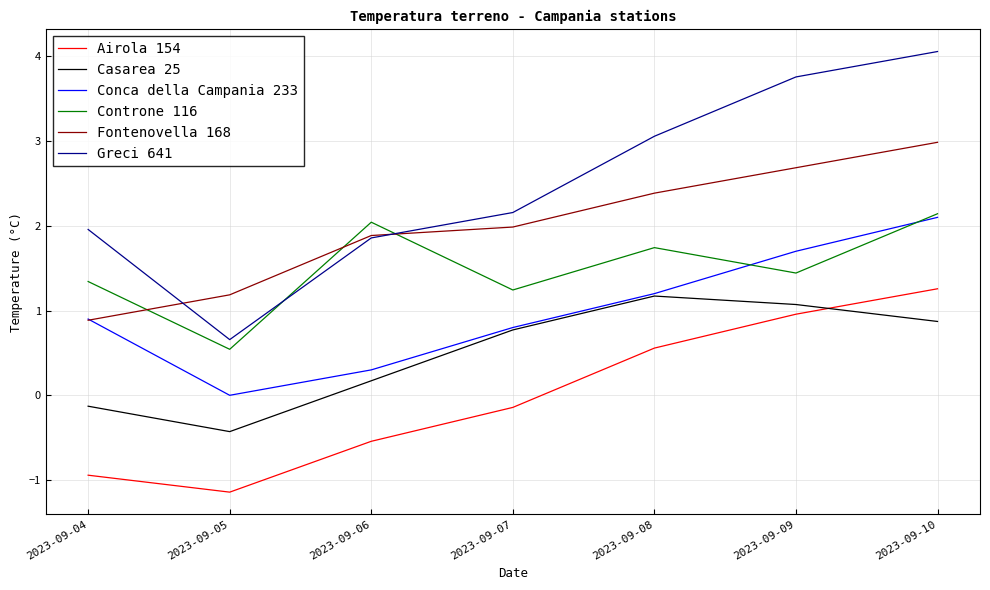

Which series has the largest total across all categories?

Greci 641